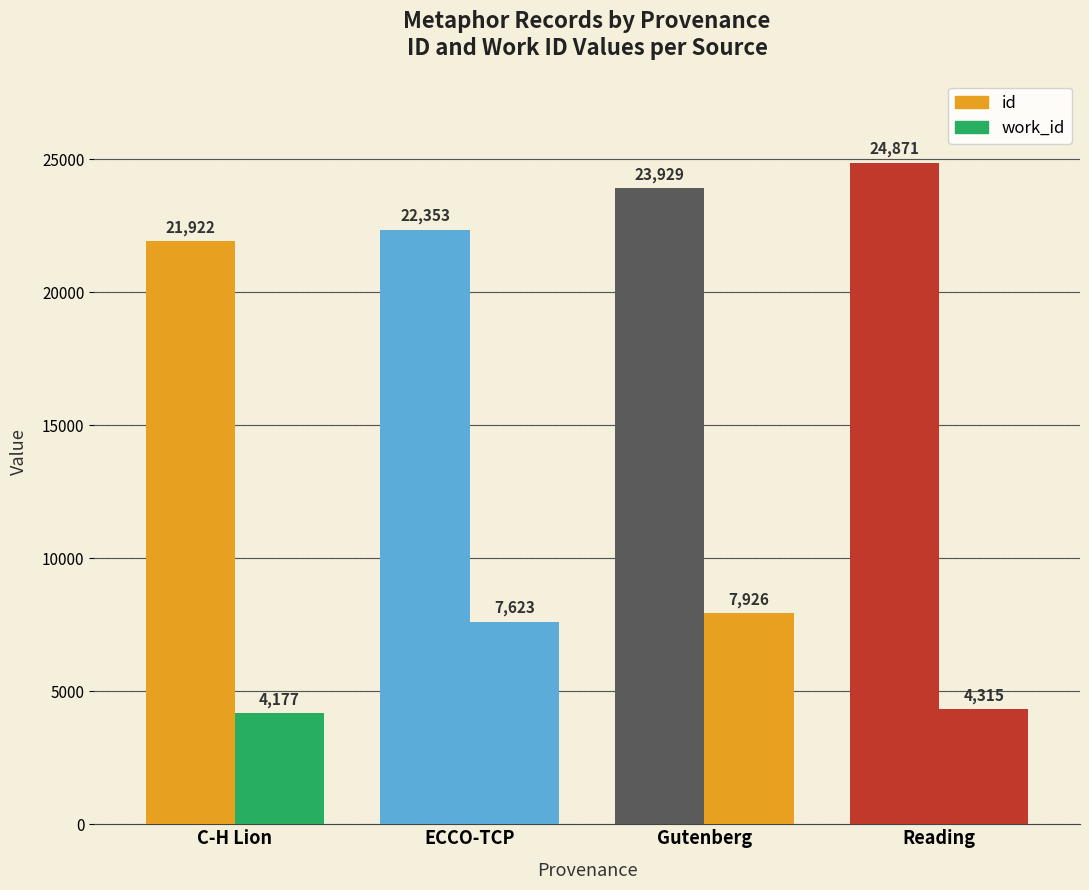

The value of id at ECCO-TCP is 22353. True or false?

True